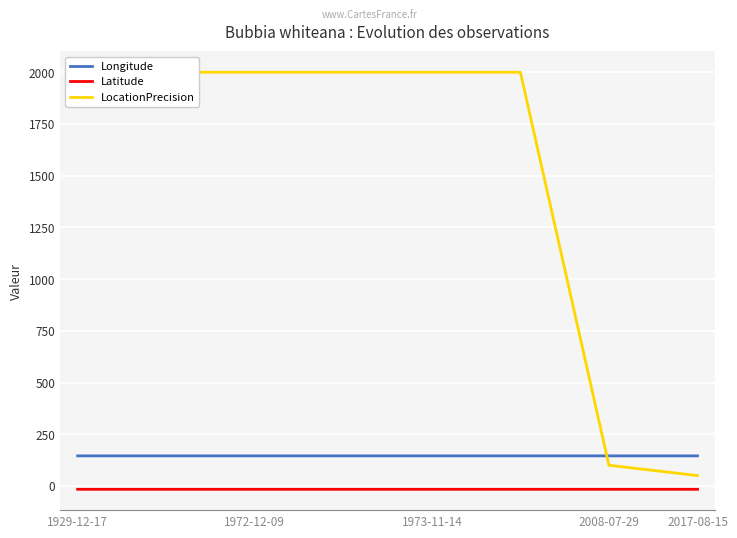

True or false: Longitude and Latitude intersect in this chart.

False